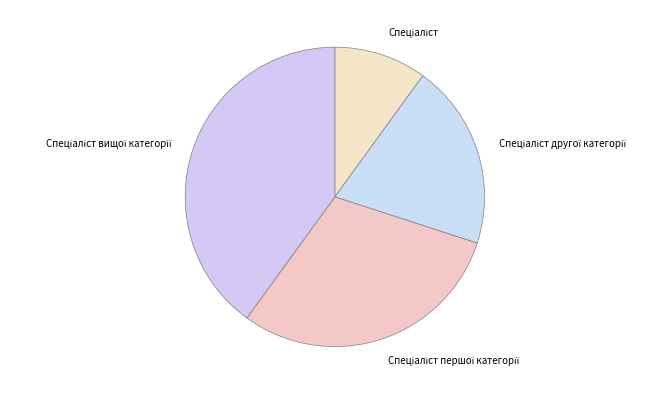

How many segments does this pie chart have?

4